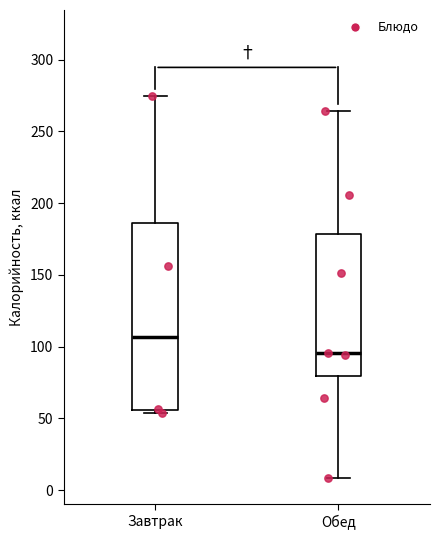

Which box has the highest median line?

Завтрак